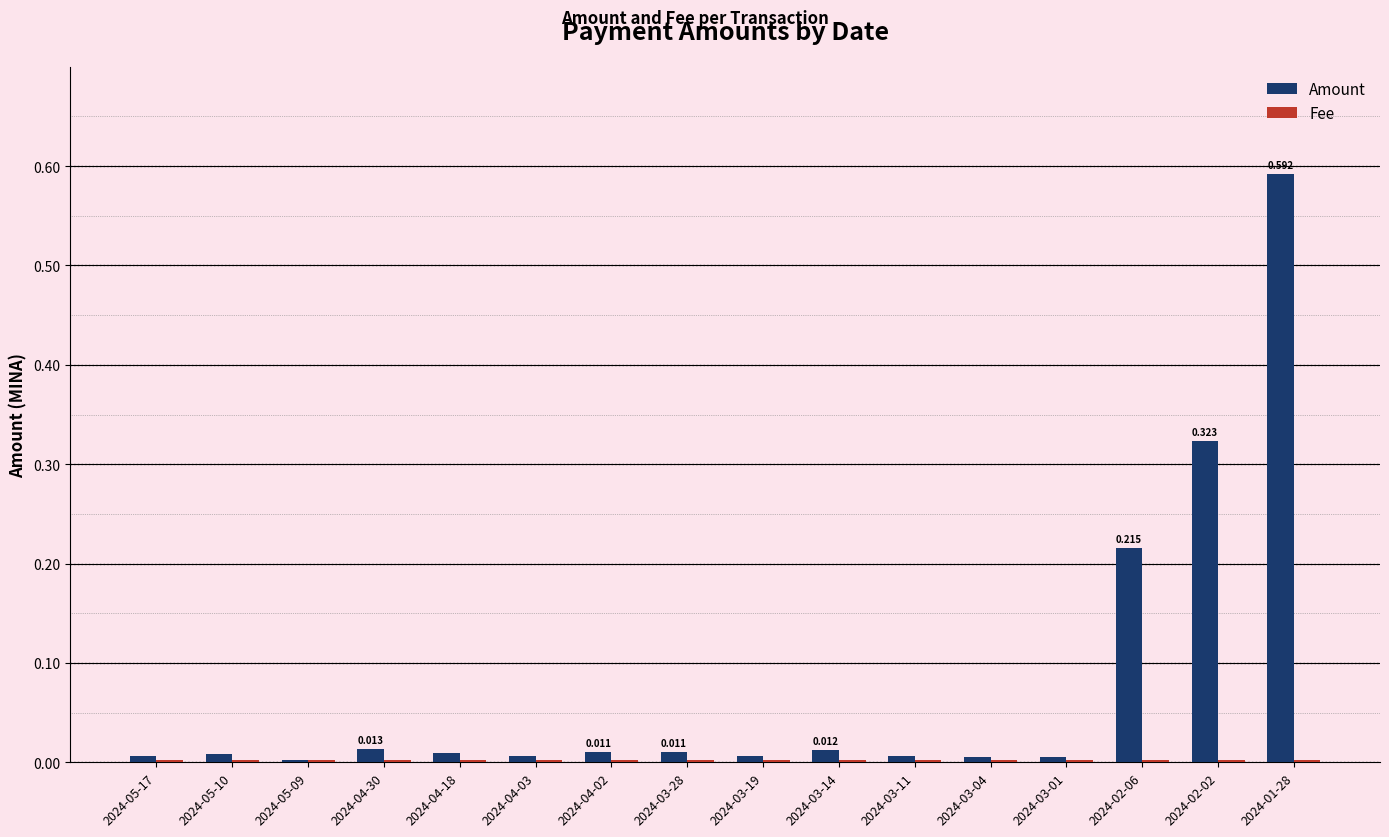

Count the number of data series in this chart.

2